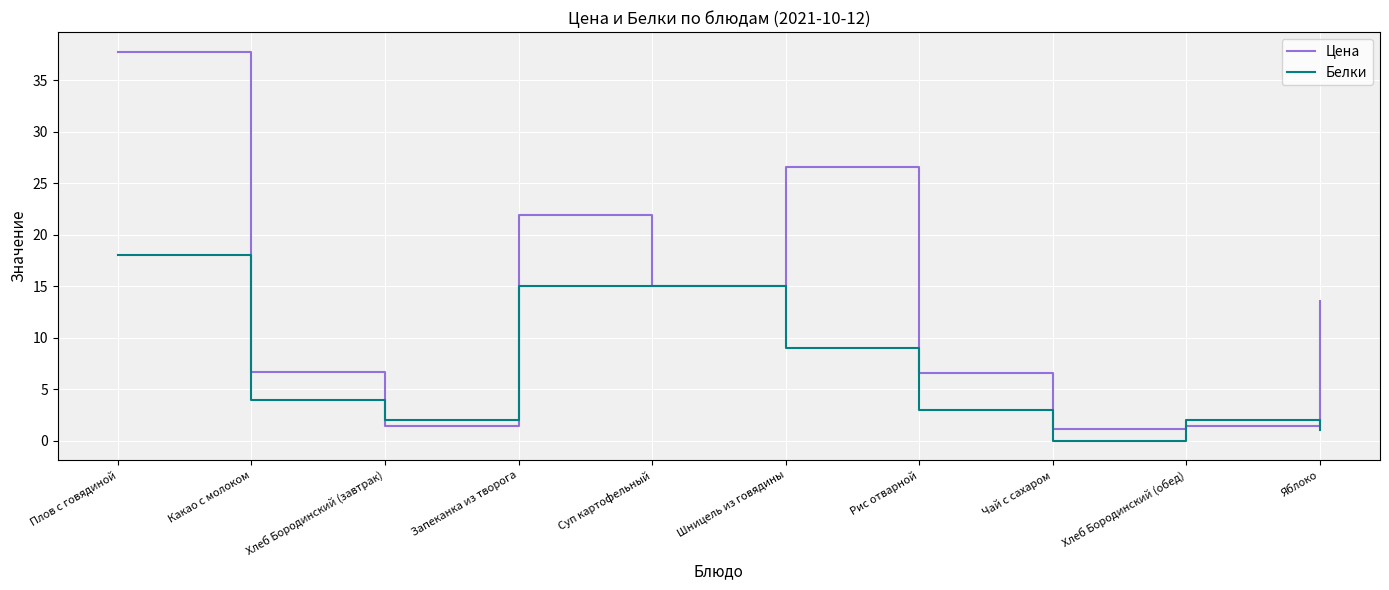

Is the value of Белки at Чай с сахаром greater than the value of Цена at Запеканка из творога?

No